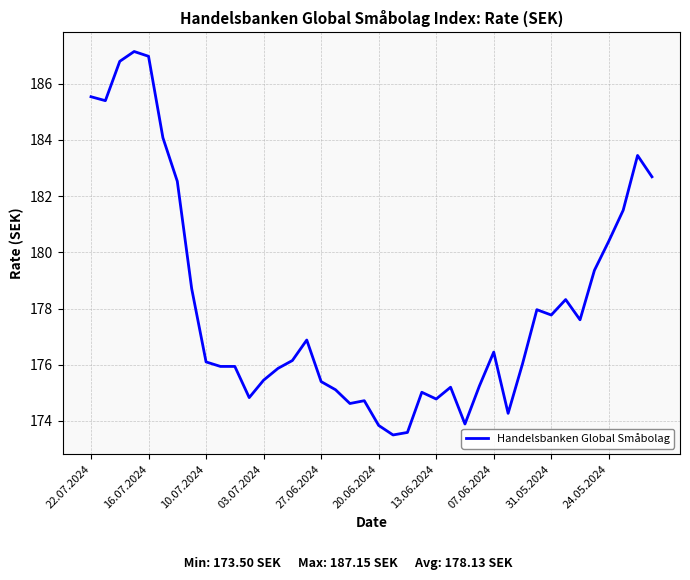

Is this an area chart (filled region under the line)?

No